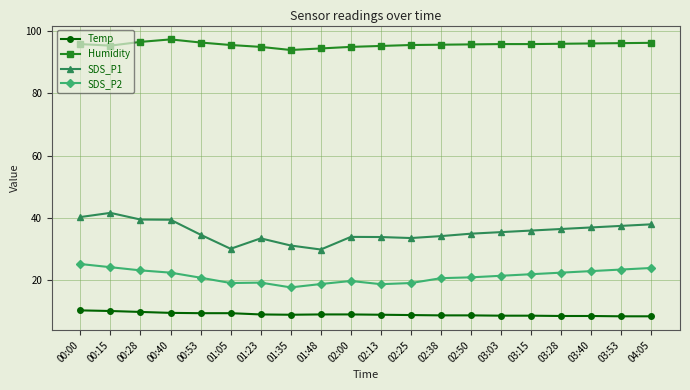

What is the sum of the Temp values at 03:03 and 01:35?

17.7